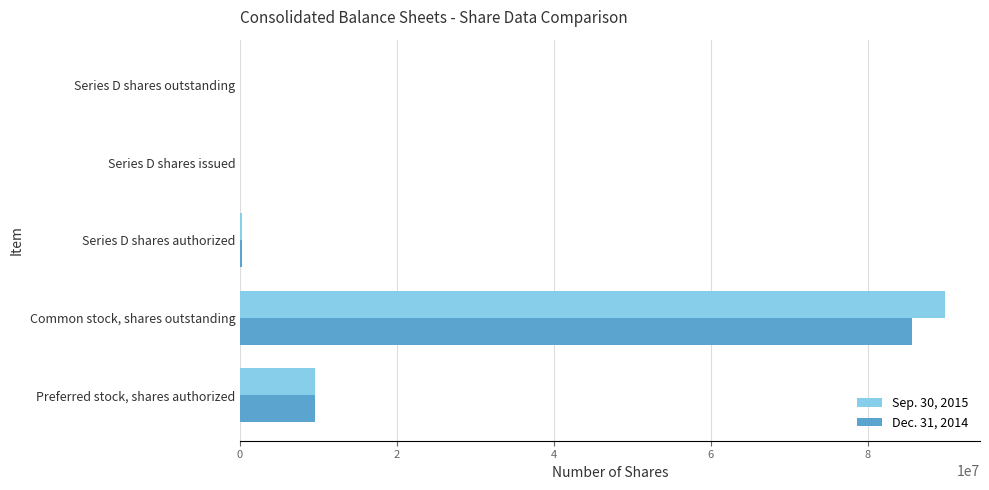

The Dec. 31, 2014 series shows 16308850 at Preferred stock, shares authorized. True or false?

False